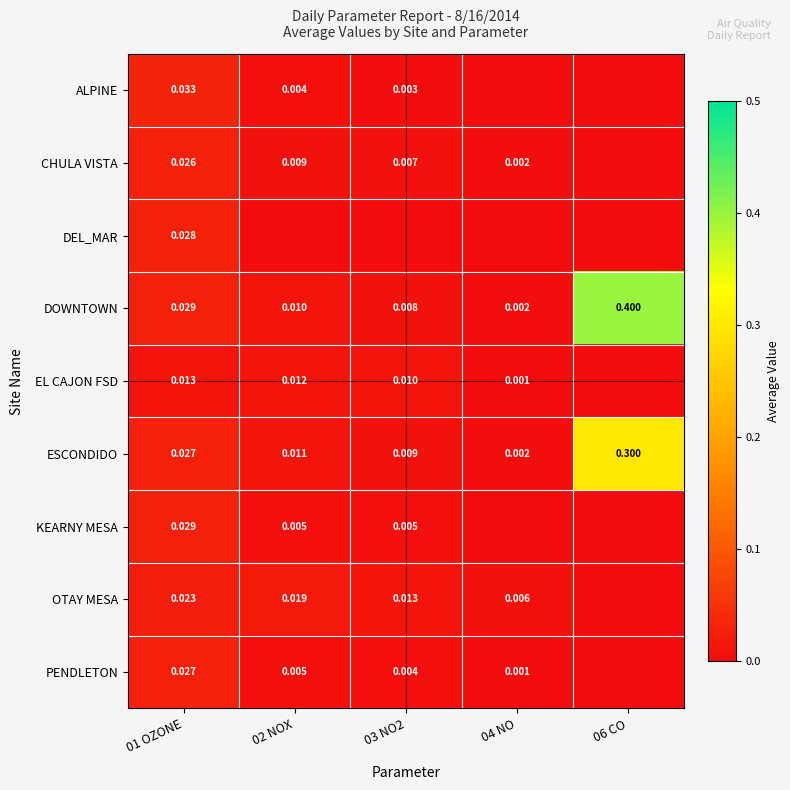

Is the value of CHULA VISTA at 01 OZONE greater than the value of DOWNTOWN at 06 CO?

No